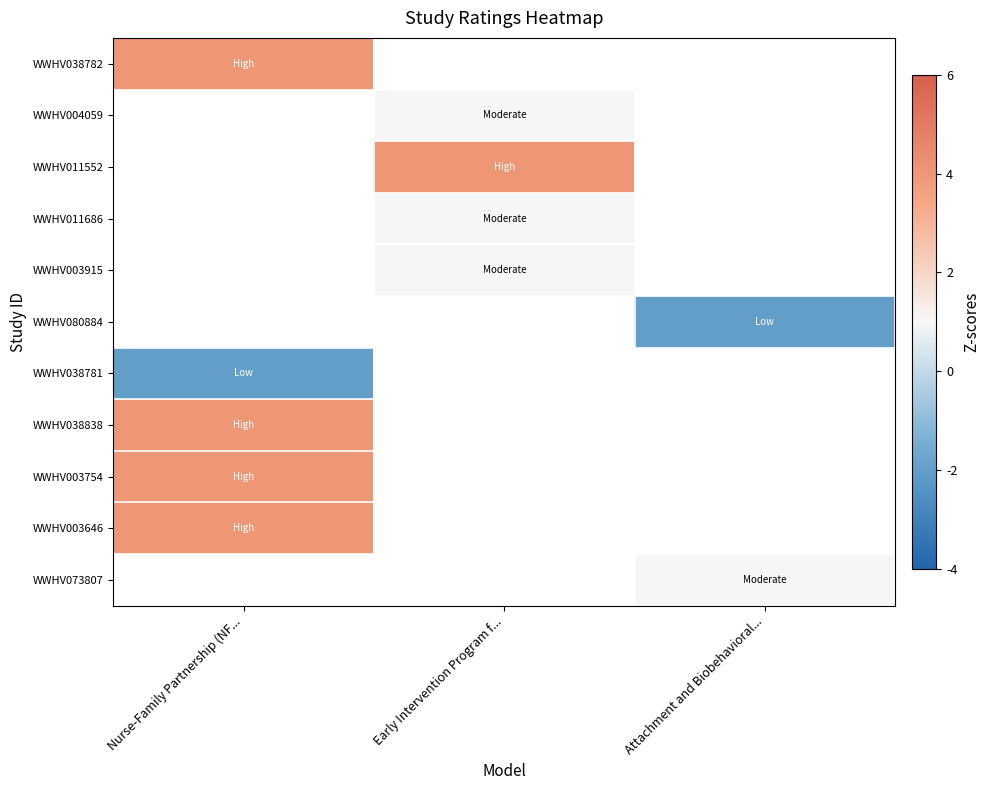

What is the minimum value shown in the chart?

-2.0